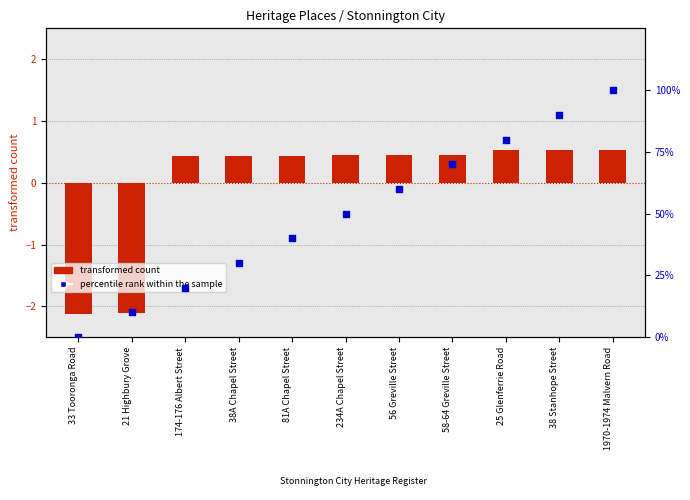

At which category is the sum across all series the highest?

1970-1974 Malvern Road